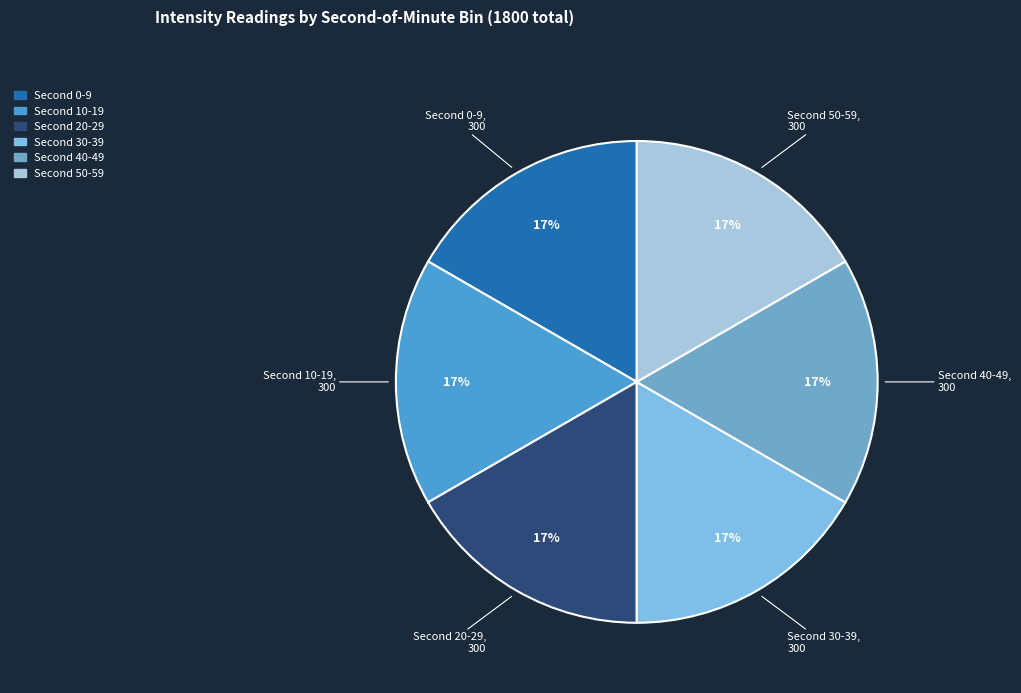

Does any single category account for the majority?

No